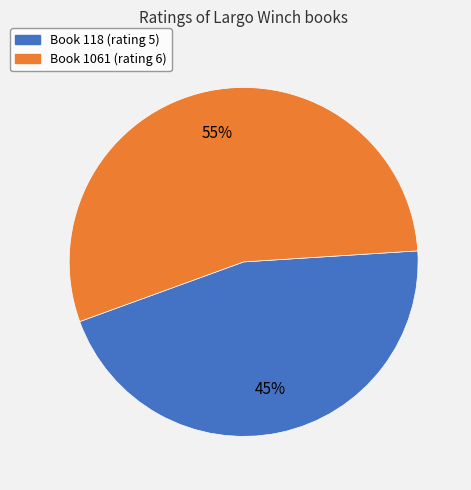

Is there a majority slice in this chart?

Yes